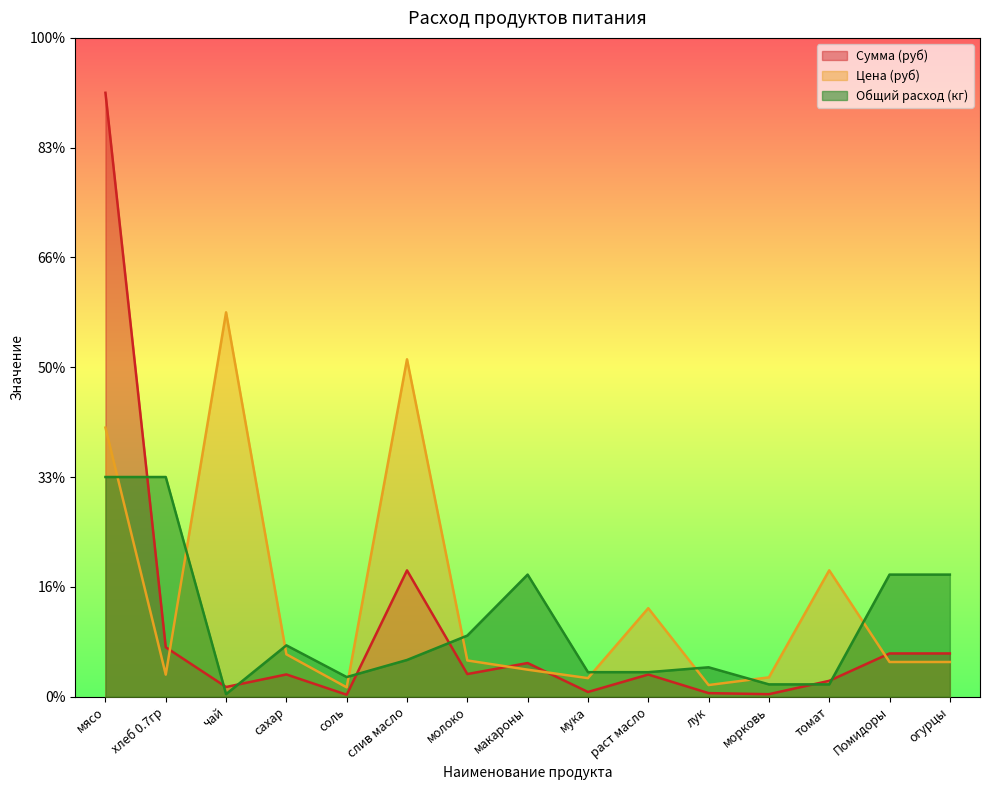

At which label is Цена (руб) closest to 3584?

томат